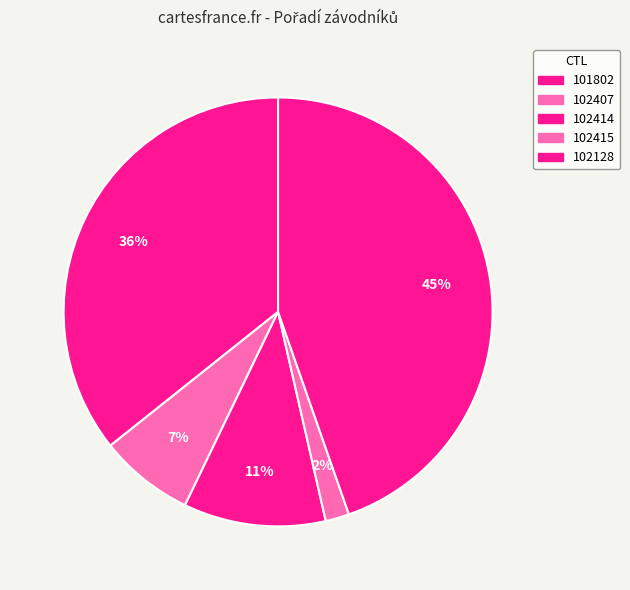

Count the number of slices in the pie.

5